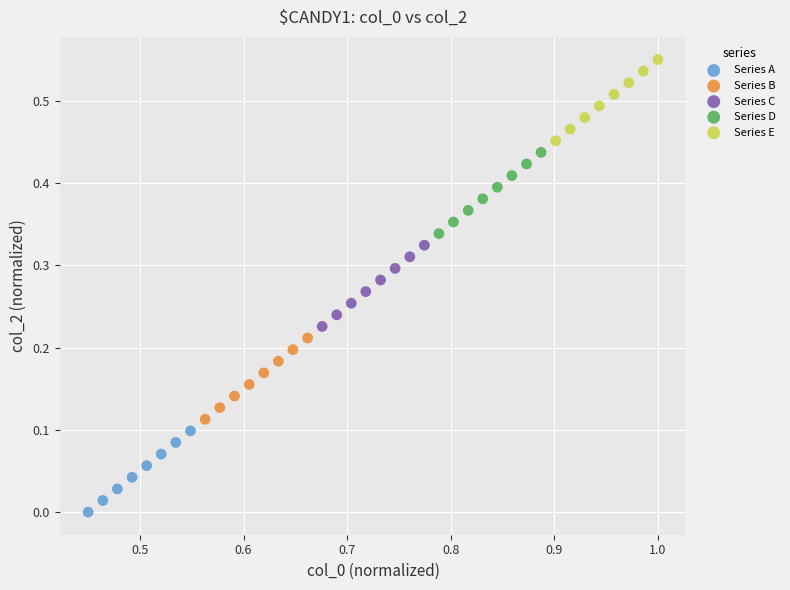

Which series contains the highest Y value?

Series E